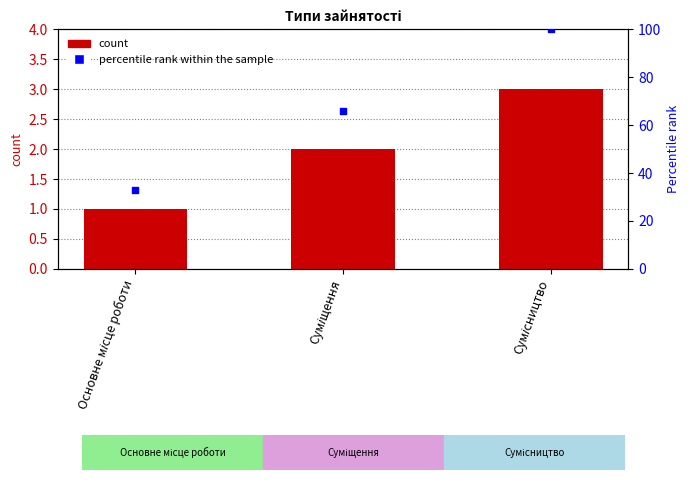

What is the total value across all series at Основне місце роботи?

34